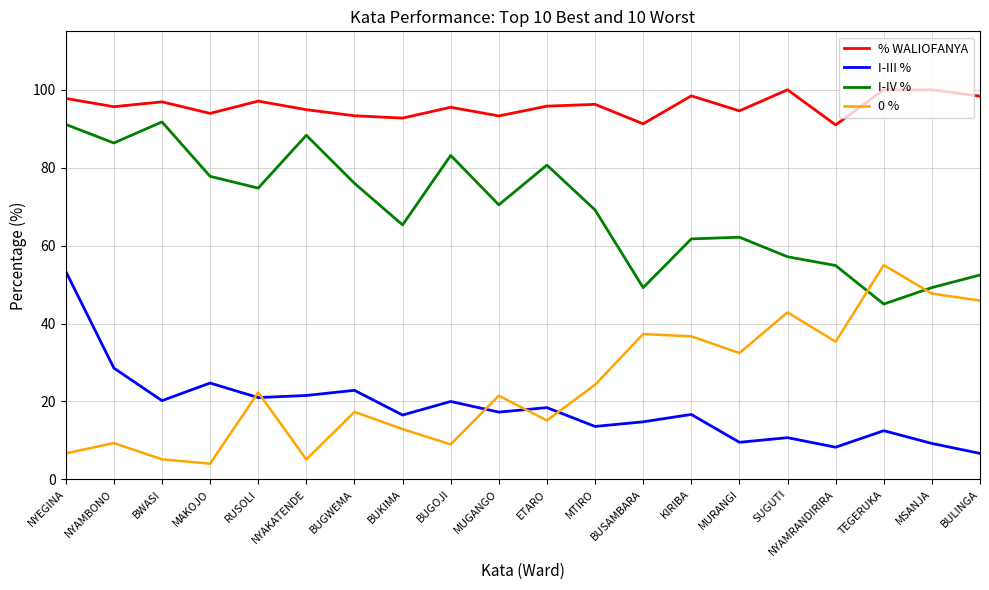

What are all the series names shown in the legend?

% WALIOFANYA, I-III %, I-IV %, 0 %